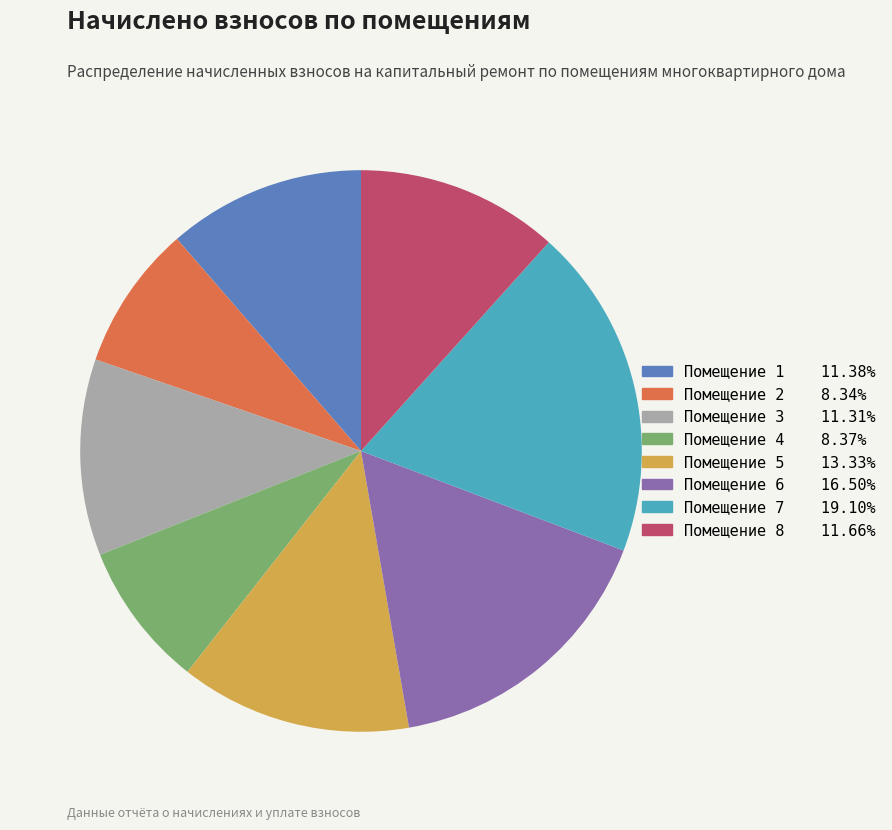

How many slices are in this pie chart?

8